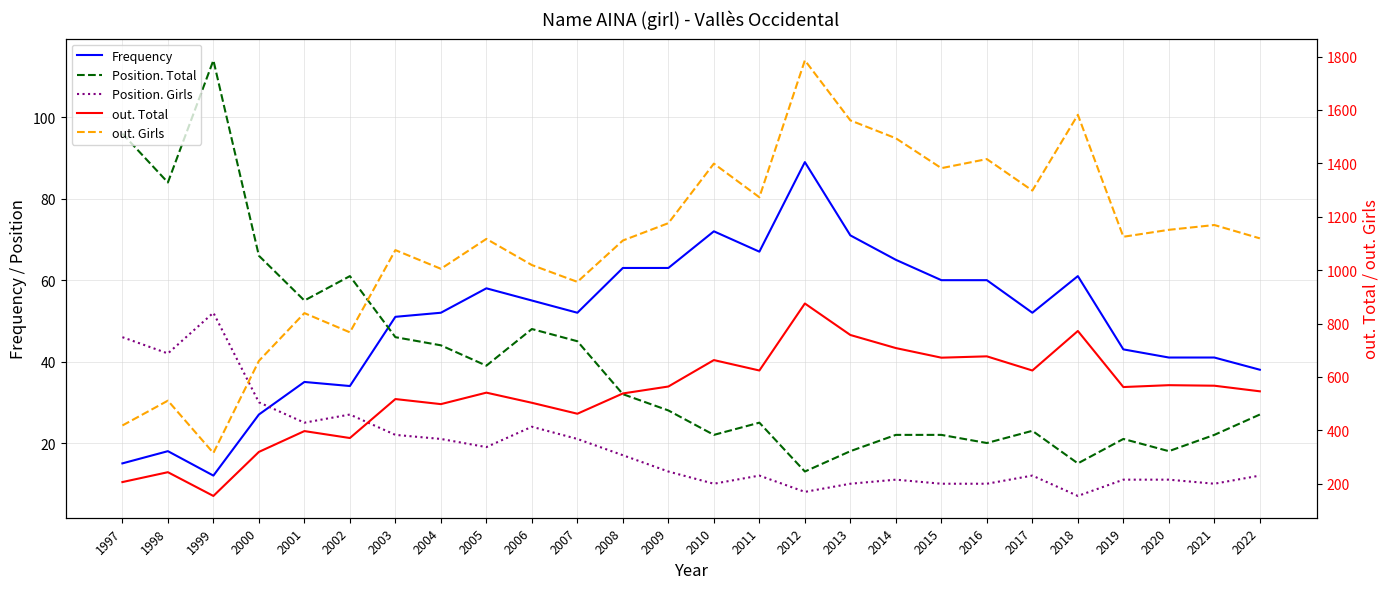

At which category is the sum across all series the highest?

2012